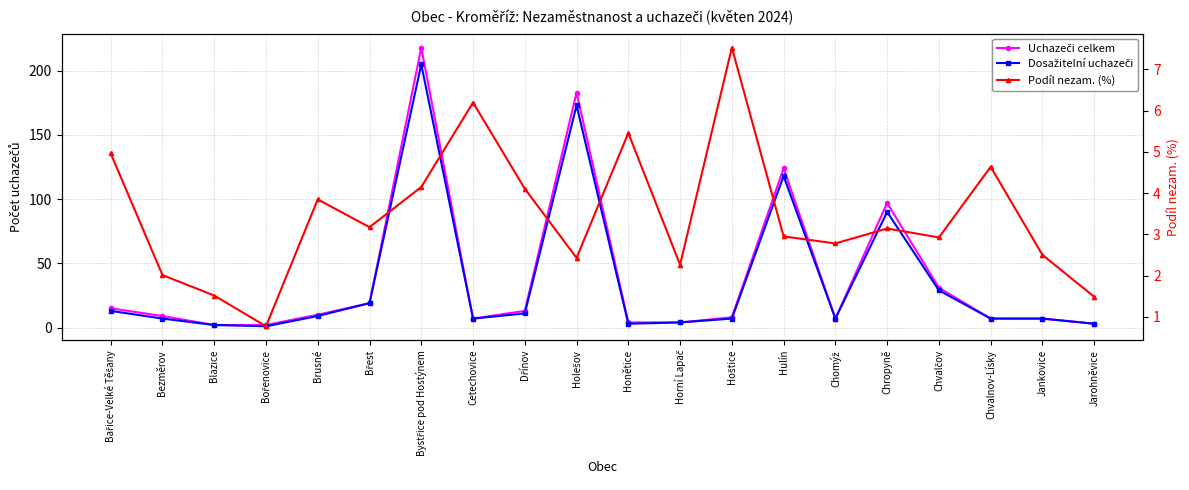

What is the label of the 4th point from the left?

Bořenovice